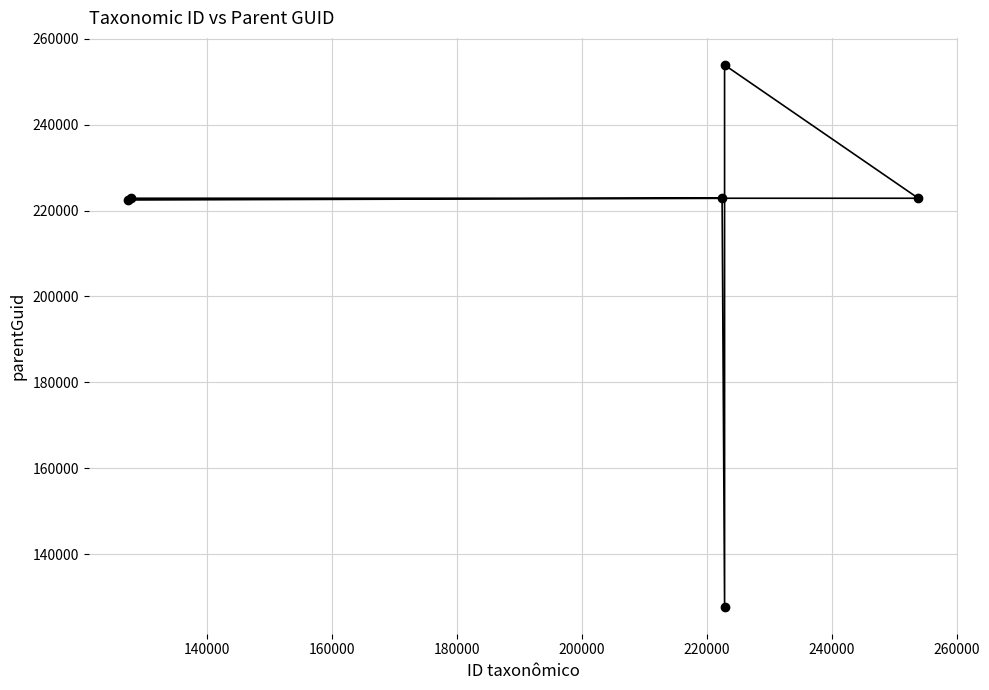

What is the minimum value shown in the chart?

127836